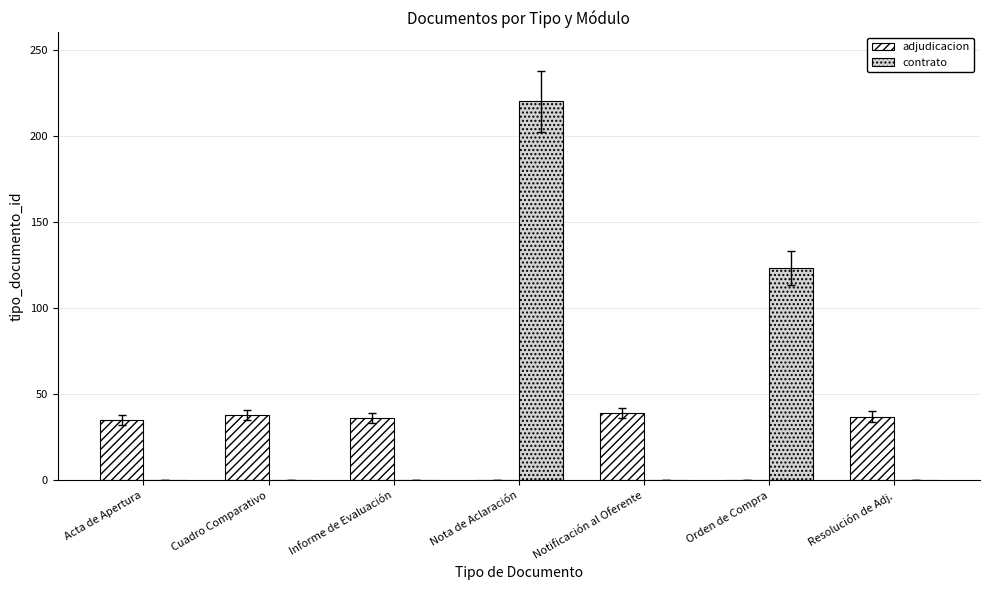

Which label corresponds to the largest value in the chart?

Nota de Aclaración